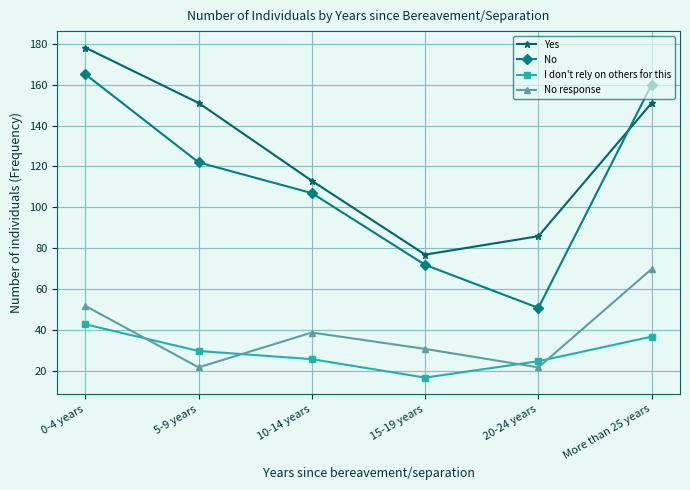

What are all the series names shown in the legend?

Yes, No, I don't rely on others for this, No response